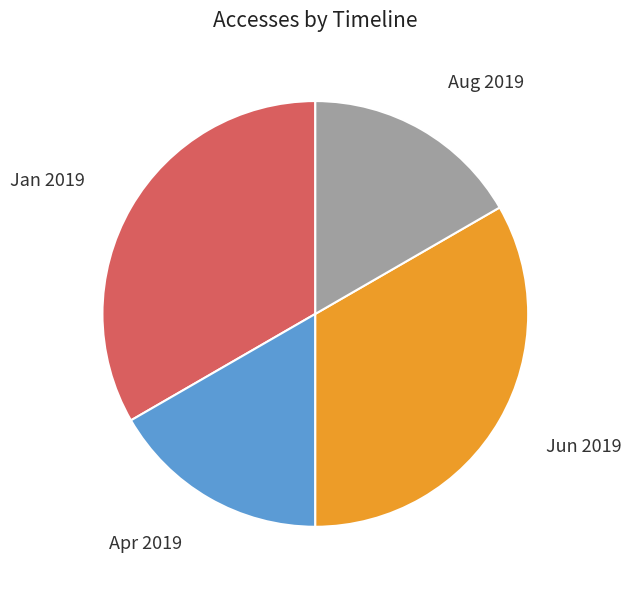

To the nearest percent, what is the difference between the largest and smallest slice percentages?

17%